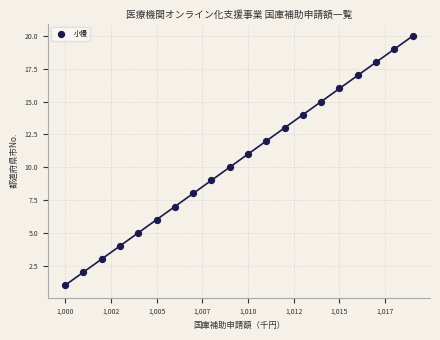

What is the range of Y values (max minus min)?

19